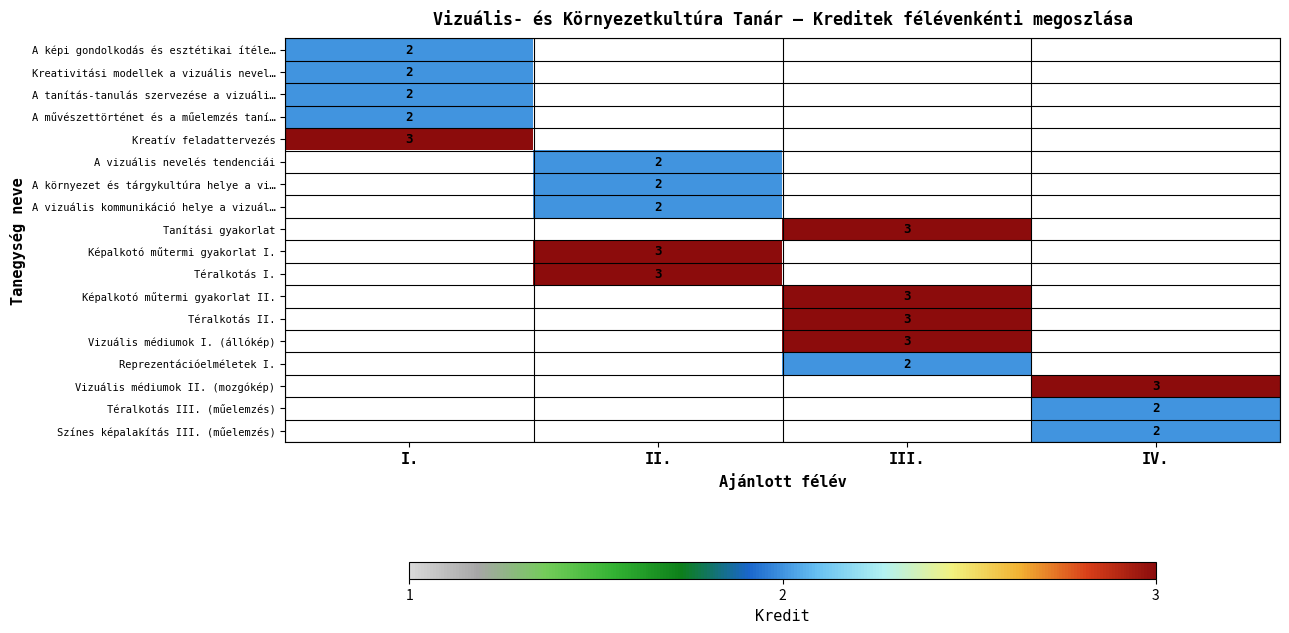

The value of A tanítás-tanulás szervezése a vizuáli… at I. is 1.3. True or false?

False